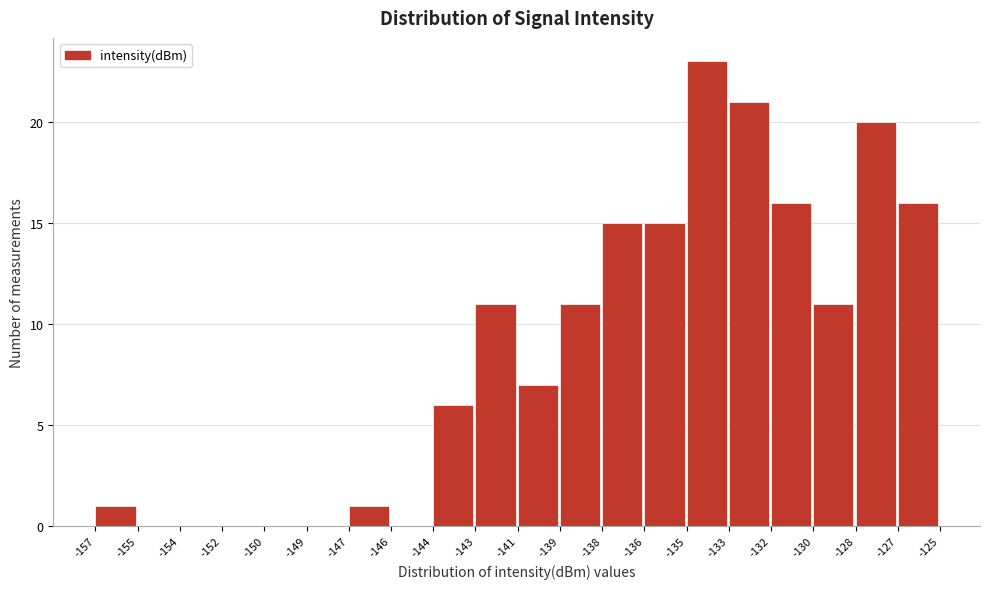

Reading left to right, extract all data points from this chart.

-157=1	-155=0	-154=0	-152=0	-150=0	-149=0	-147=1	-146=0	-144=6	-143=11	-141=7	-139=11	-138=15	-136=15	-135=23	-133=21	-132=16	-130=11	-128=20	-127=16